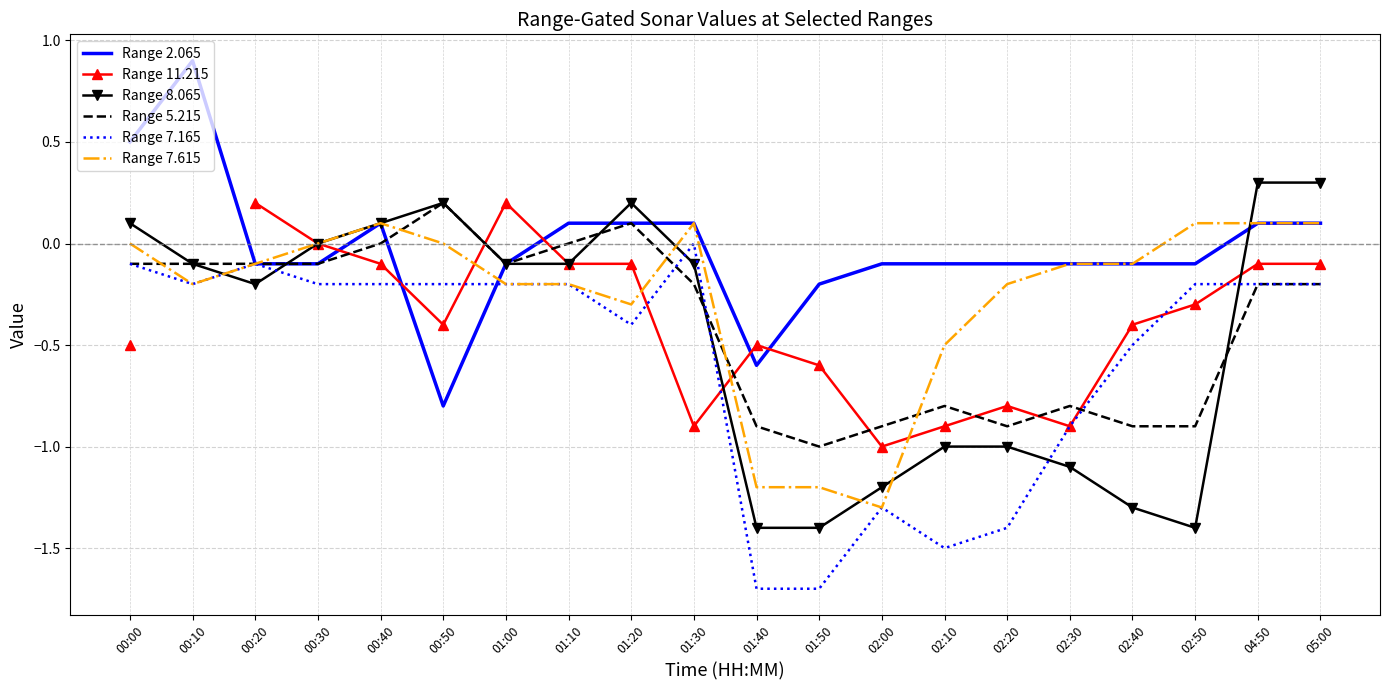

What is the difference between the maximum and minimum values in the Range 7.615 series?

1.4